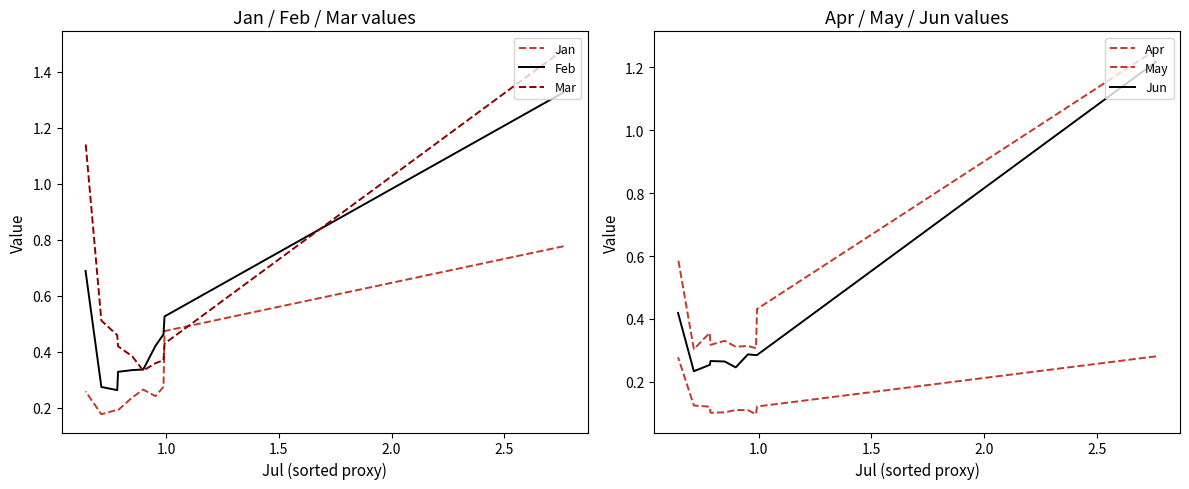

Which series ends up on top after the final intersection of Jan and Mar?

Mar